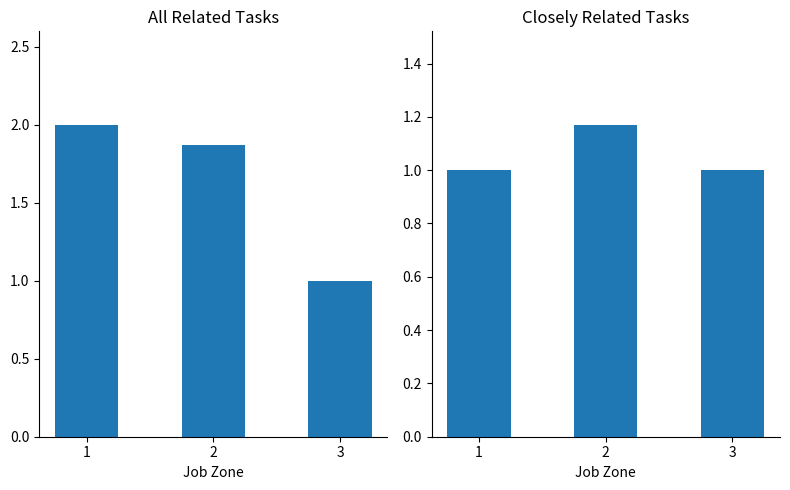

Is it true that All Related Tasks equals 1.9 at 2?

True